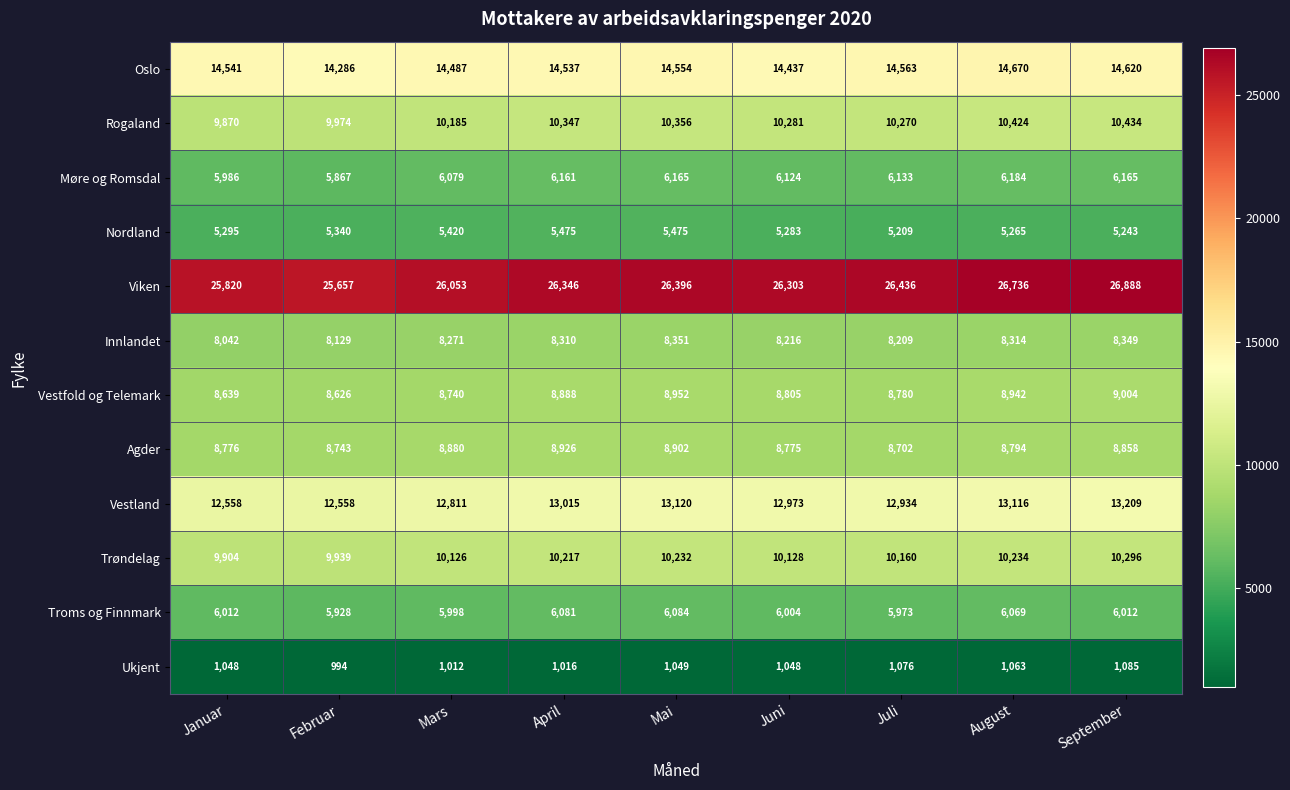

Which series has the largest total across all categories?

Viken